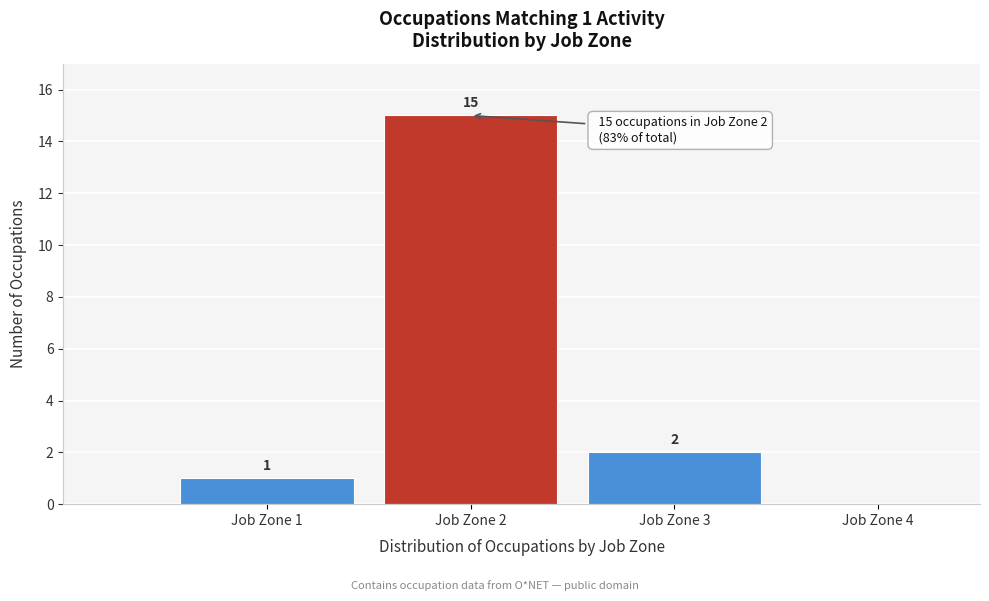

Over which range of the x-axis is the bar tallest?

1.5 to 2.5